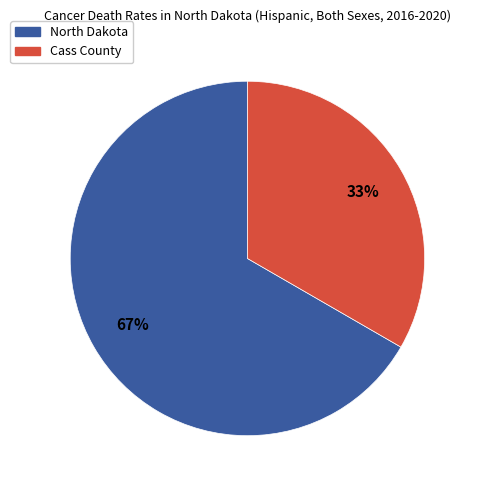

How many slices are in this pie chart?

2